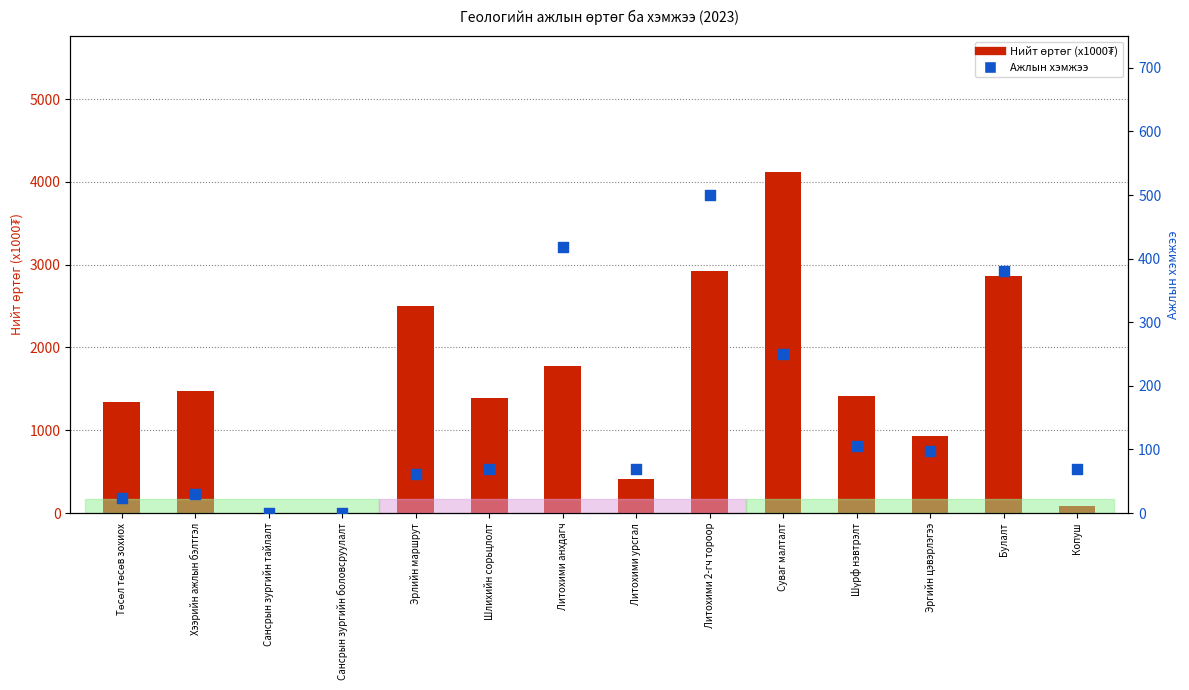

Which series has the largest Y range (max minus min)?

Нийт өртөг (x1000₮)